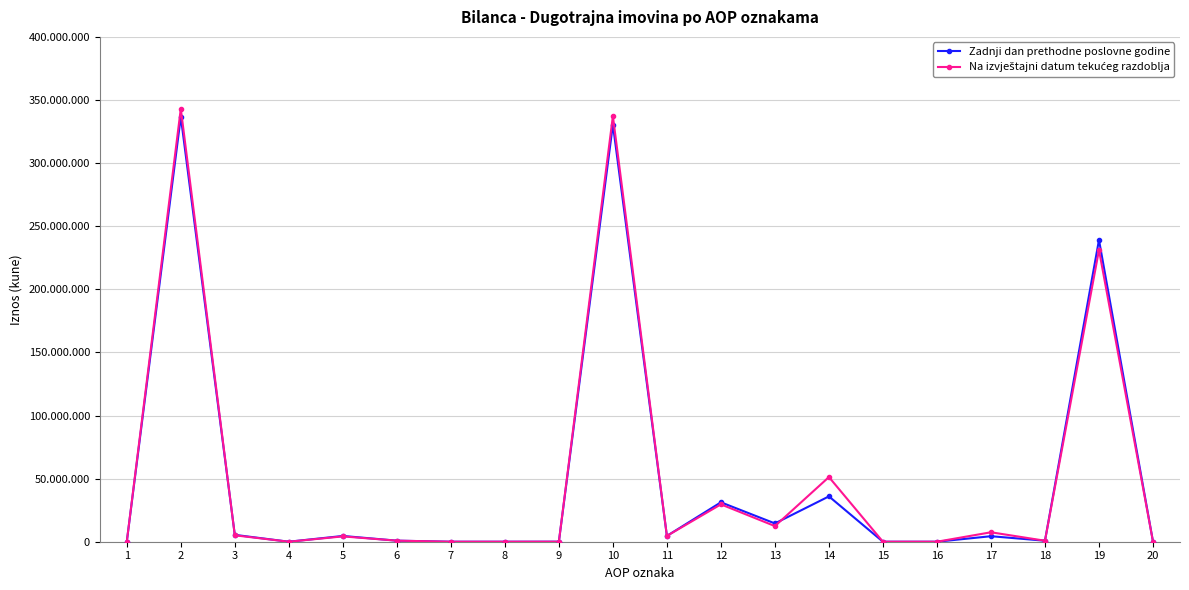

Is this an area chart (filled region under the line)?

No